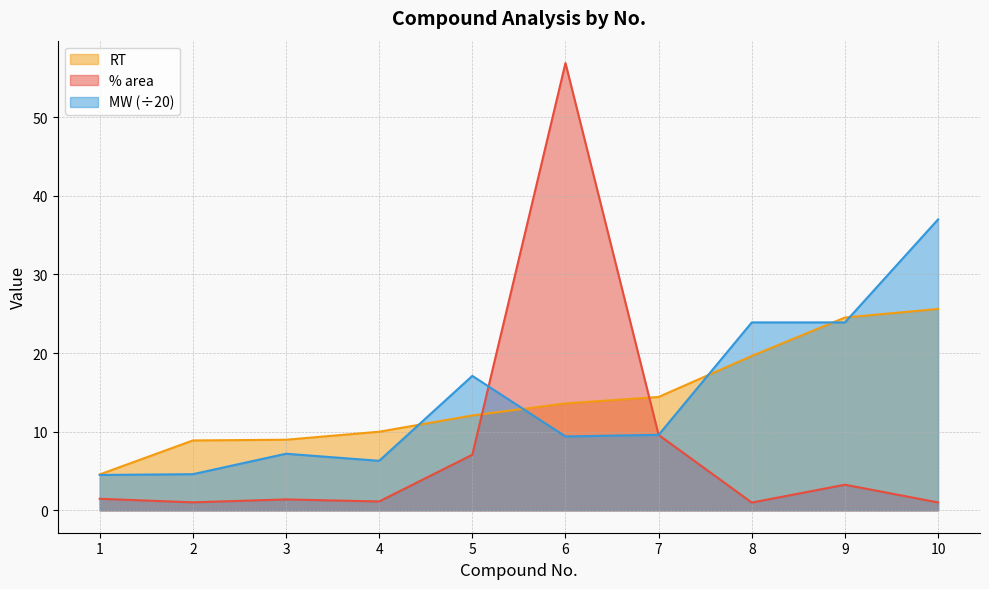

Count the number of data series in this chart.

3